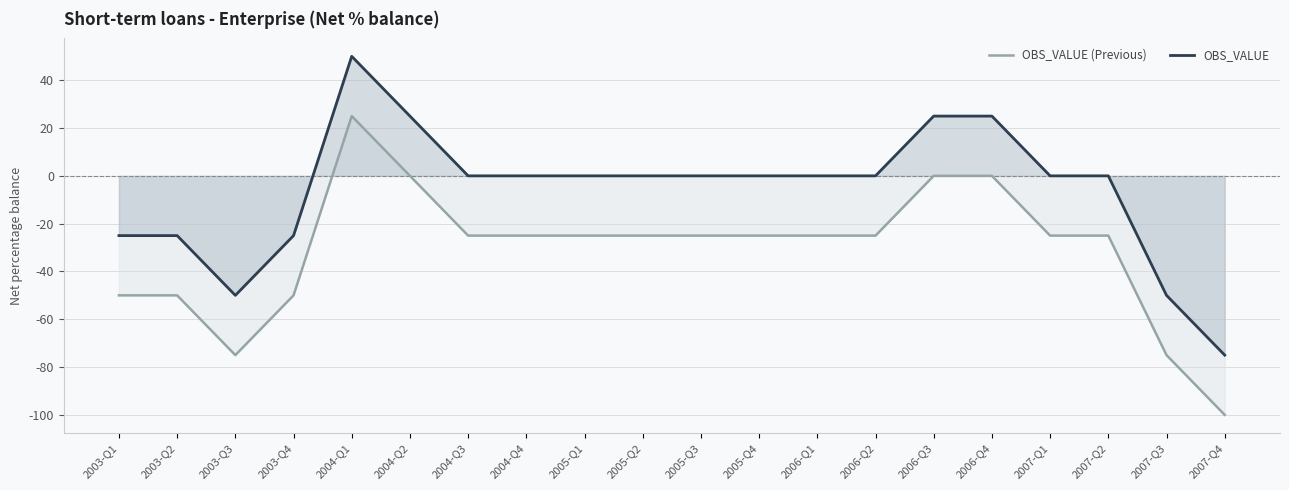

At which label does OBS_VALUE first exceed 0?

2004-Q1